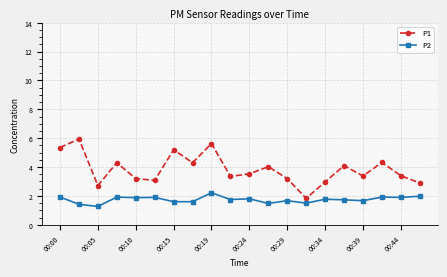

True or false: P1 and P2 cross at least once.

False